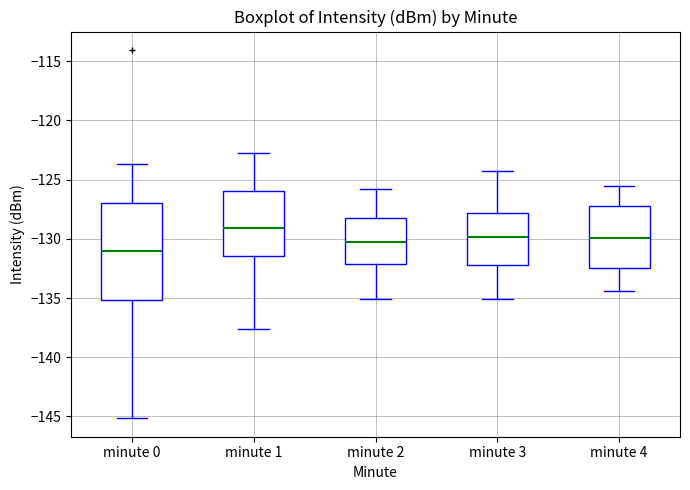

Where is the upper edge of the box for minute 3 on the y-axis? The values are not printed on the chart, so give them approximately, as read against the axis.

-128.0